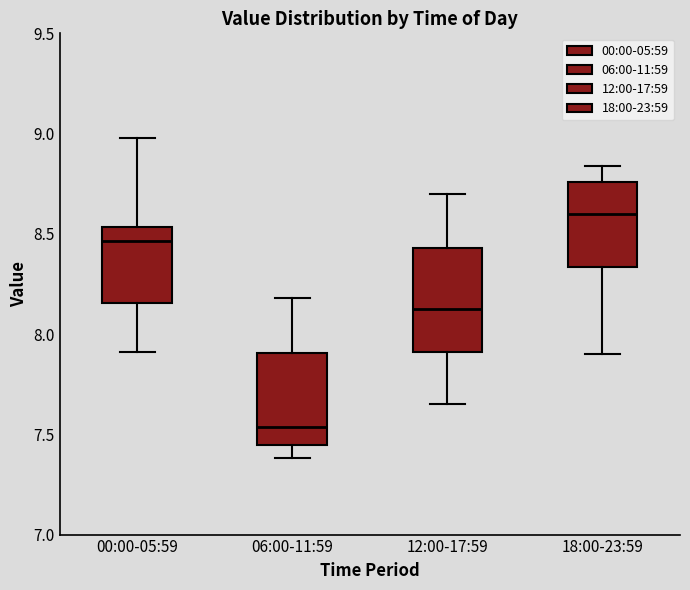

Reading left to right, read every box against the y-axis: the position of its median line, the range the box covers, and the ends of its whiskers. The values are not printed on the chart, so give them approximately, as read against the axis.

00:00-05:59: median 8.45, box 8.15 to 8.55, whiskers 7.90 to 9.00
06:00-11:59: median 7.55, box 7.45 to 7.90, whiskers 7.40 to 8.20
12:00-17:59: median 8.15, box 7.90 to 8.45, whiskers 7.65 to 8.70
18:00-23:59: median 8.60, box 8.35 to 8.75, whiskers 7.90 to 8.85